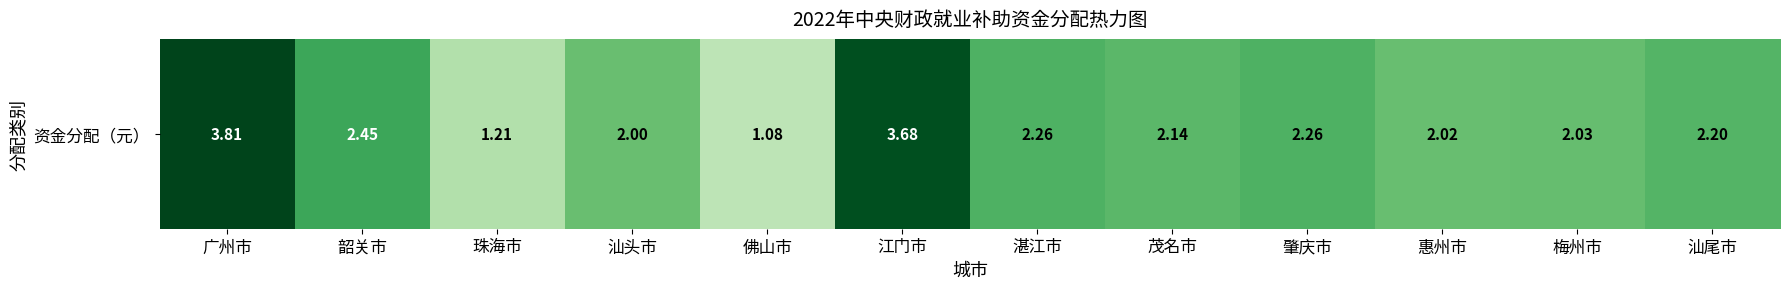

Reading left to right, what are all the values shown in this chart?

广州市=3.8	韶关市=2.5	珠海市=1.2	汕头市=2.0	佛山市=1.1	江门市=3.7	湛江市=2.3	茂名市=2.1	肇庆市=2.3	惠州市=2.0	梅州市=2.0	汕尾市=2.2